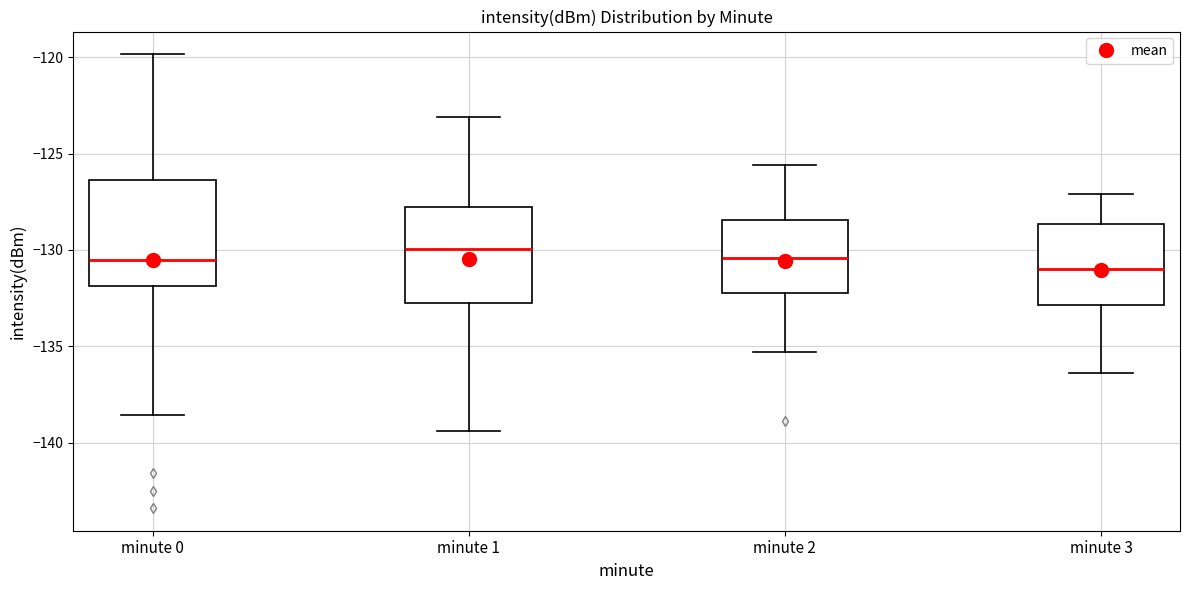

Reading left to right, read every box against the y-axis: the position of its median line, the range the box covers, and the ends of its whiskers. The values are not printed on the chart, so give them approximately, as read against the axis.

minute 0: median -130.5, box -132.0 to -126.5, whiskers -138.5 to -120.0
minute 1: median -130.0, box -133.0 to -128.0, whiskers -139.5 to -123.0
minute 2: median -130.5, box -132.0 to -128.5, whiskers -135.5 to -125.5
minute 3: median -131.0, box -133.0 to -128.5, whiskers -136.5 to -127.0